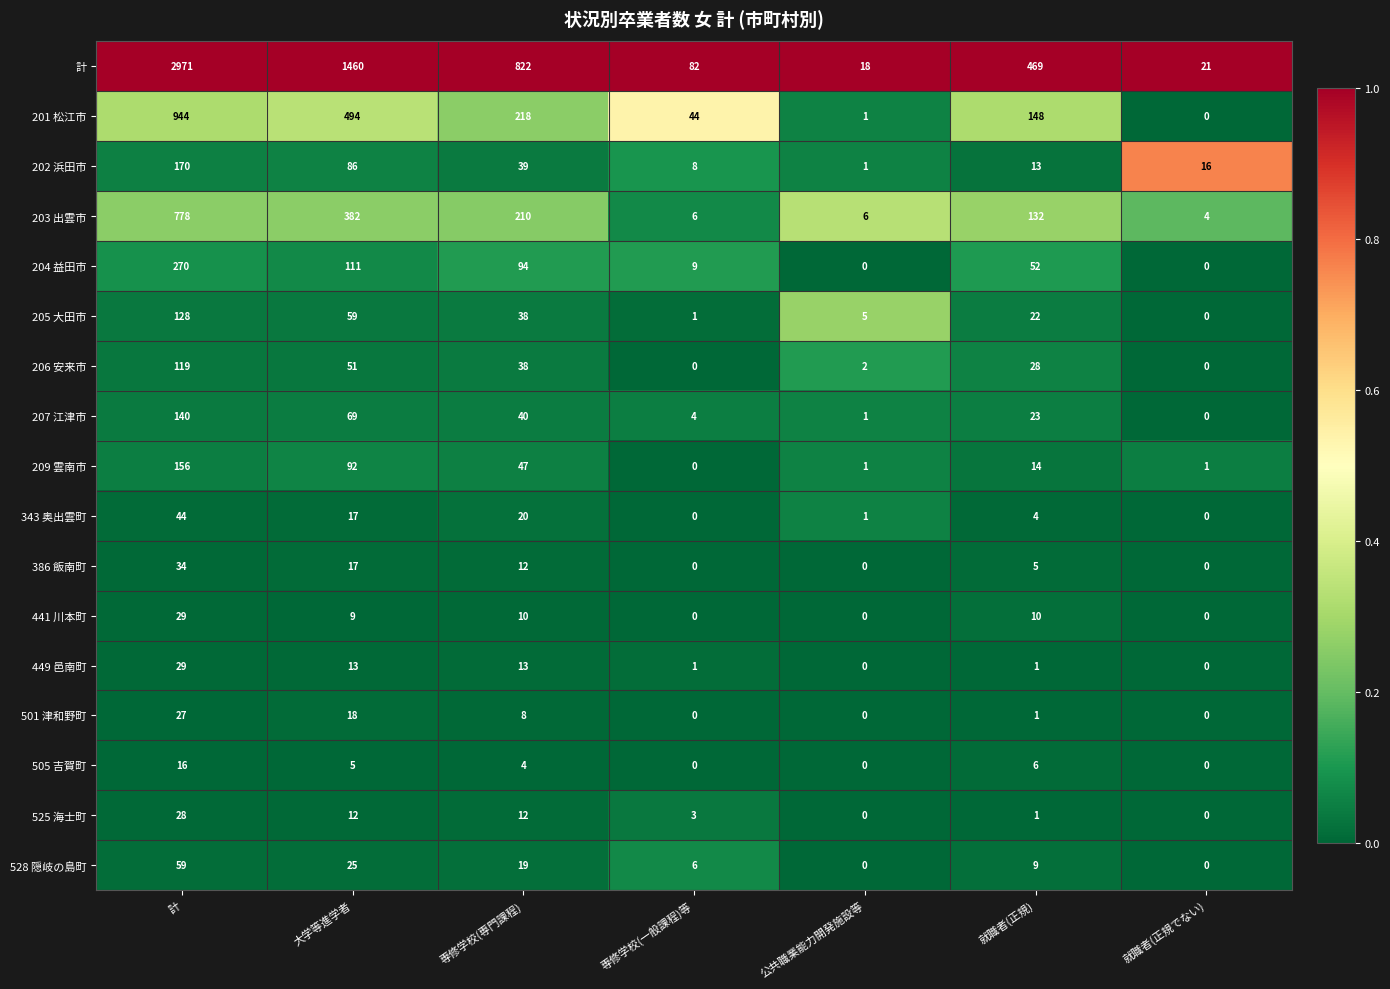

The 205 大田市 series shows 38 at 専修学校(専門課程). True or false?

True